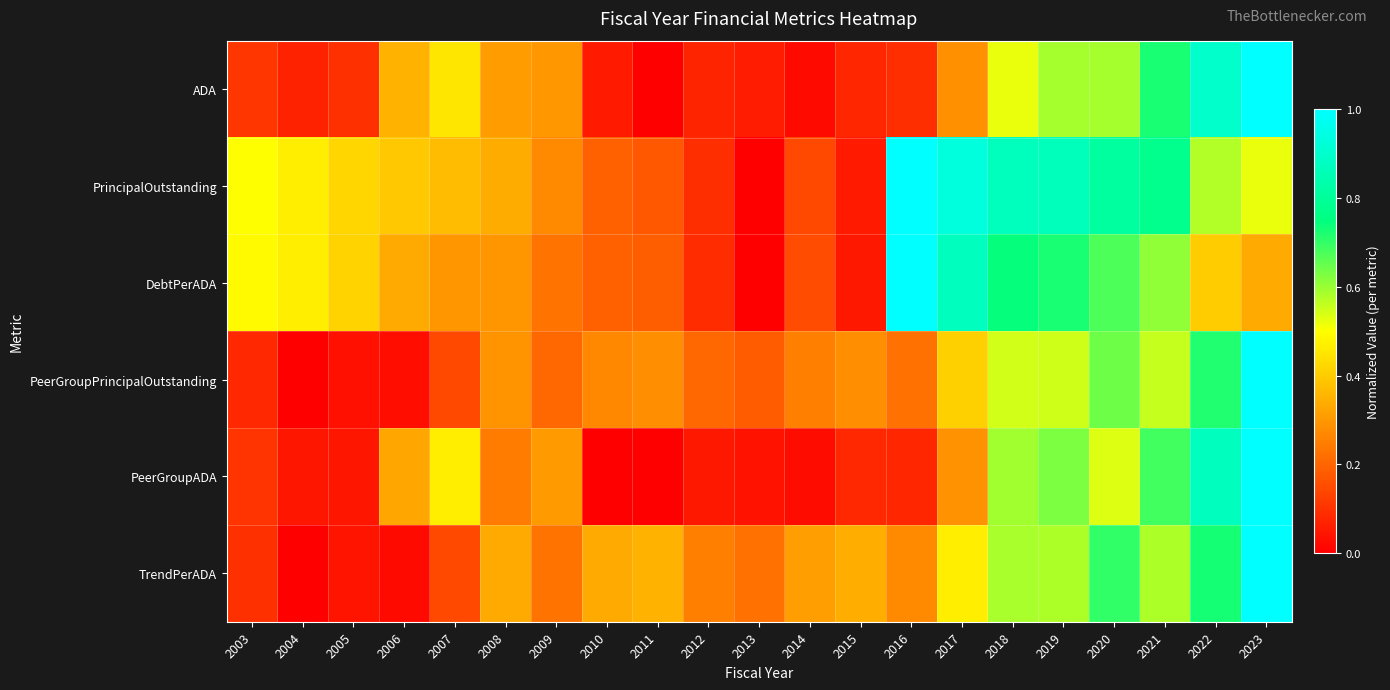

What is the spread (max minus min) of values at 2016?

0.9